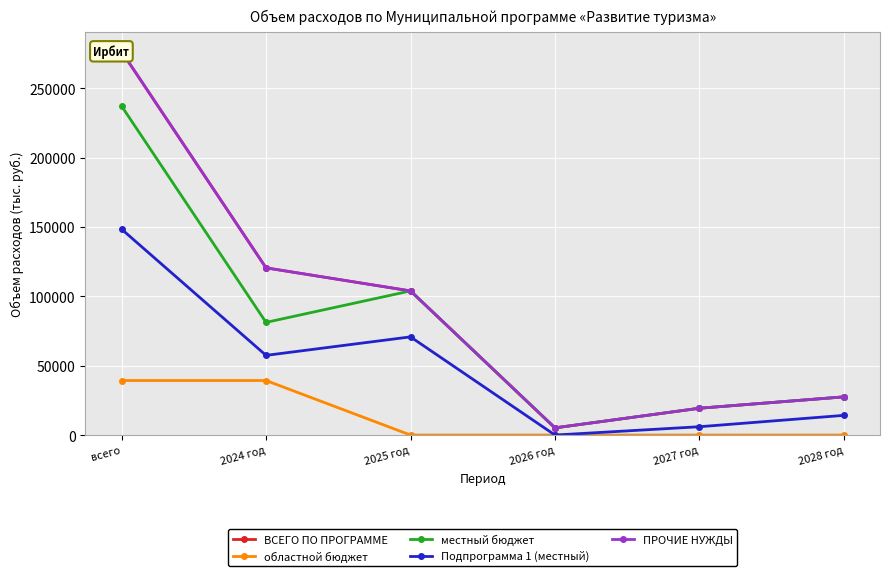

True or false: областной бюджет has a value of 39312.7 at всего.

True